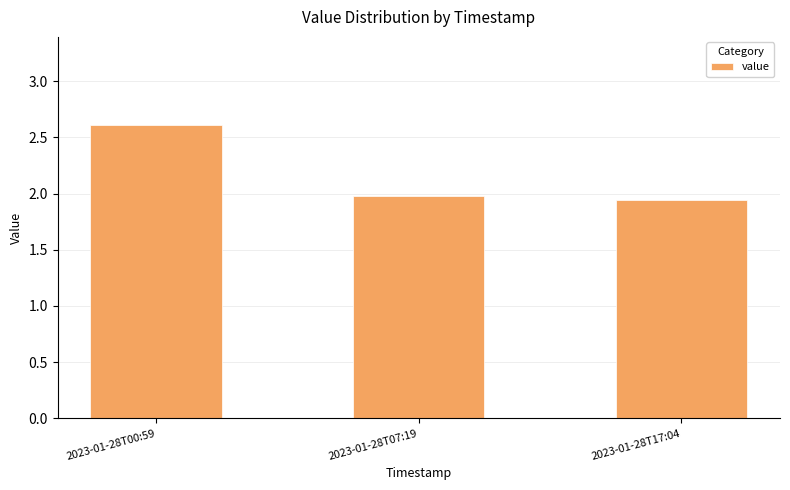

What is the label of the 1st bar from the right?

2023-01-28T17:04